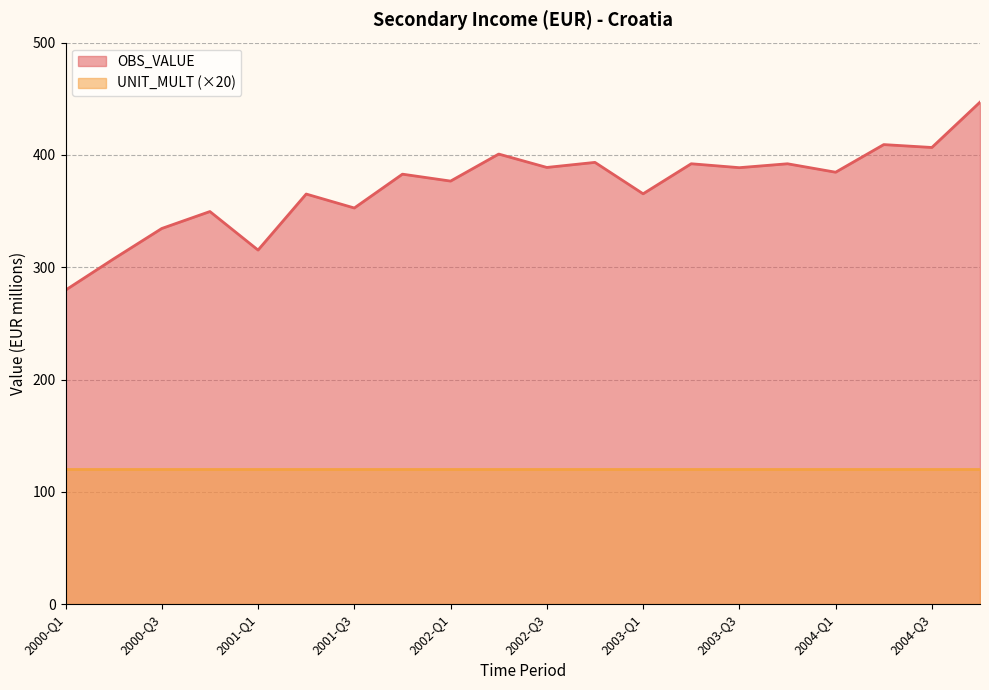

Does the chart display data point markers on the line(s)?

No